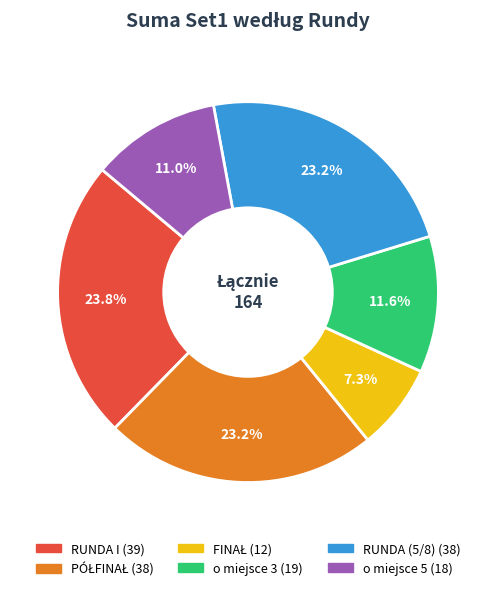

Approximately how many times larger is the value at RUNDA (5/8) compared to RUNDA I?

1.0